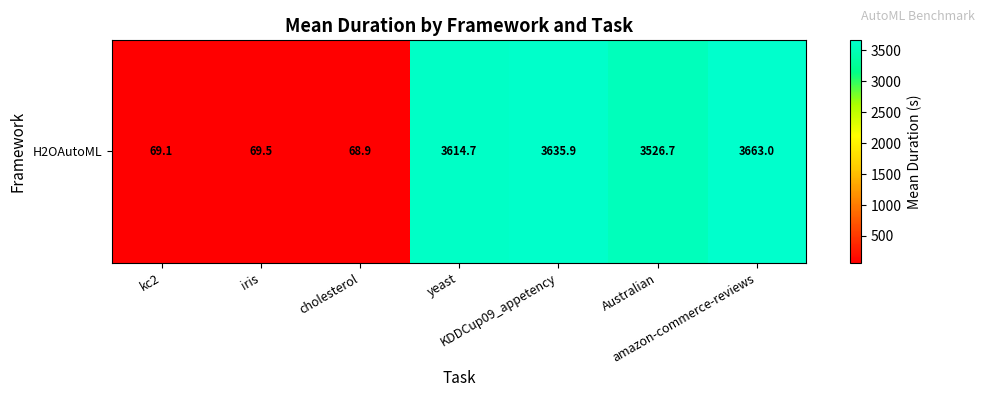

What is the greatest value displayed?

3663.0